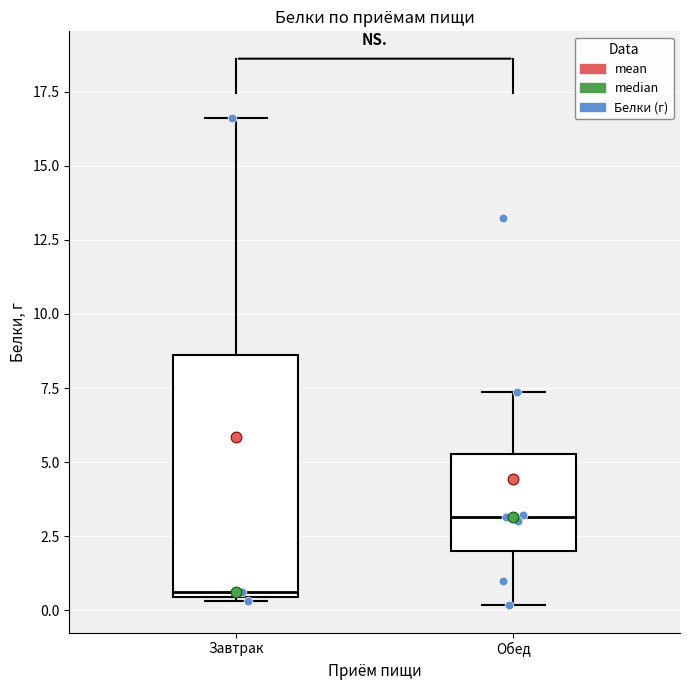

Which box's median line is the lowest?

Завтрак